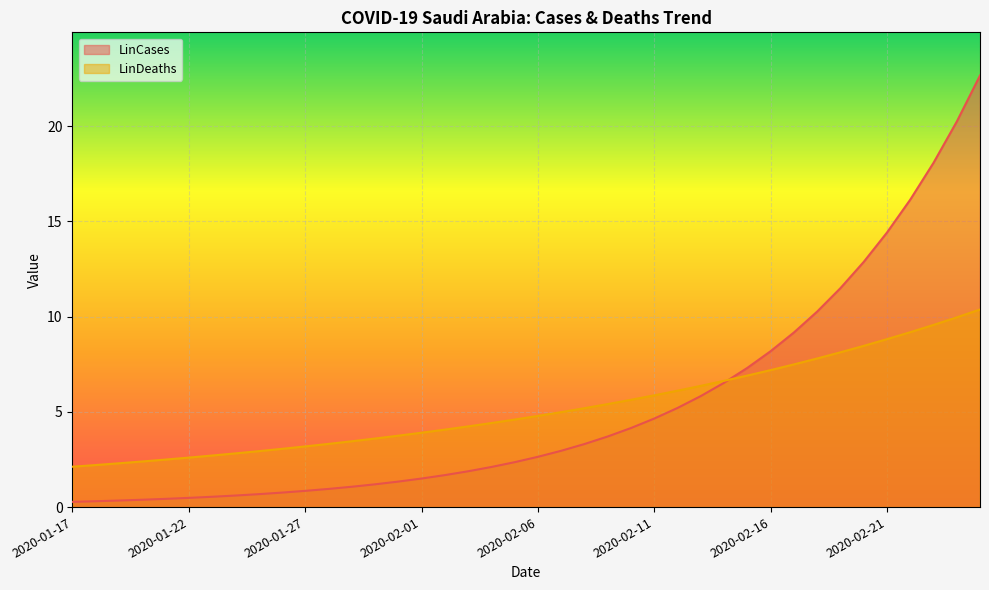

Between 2020-01-23 and 2020-02-17, which series saw the biggest shift?

LinCases